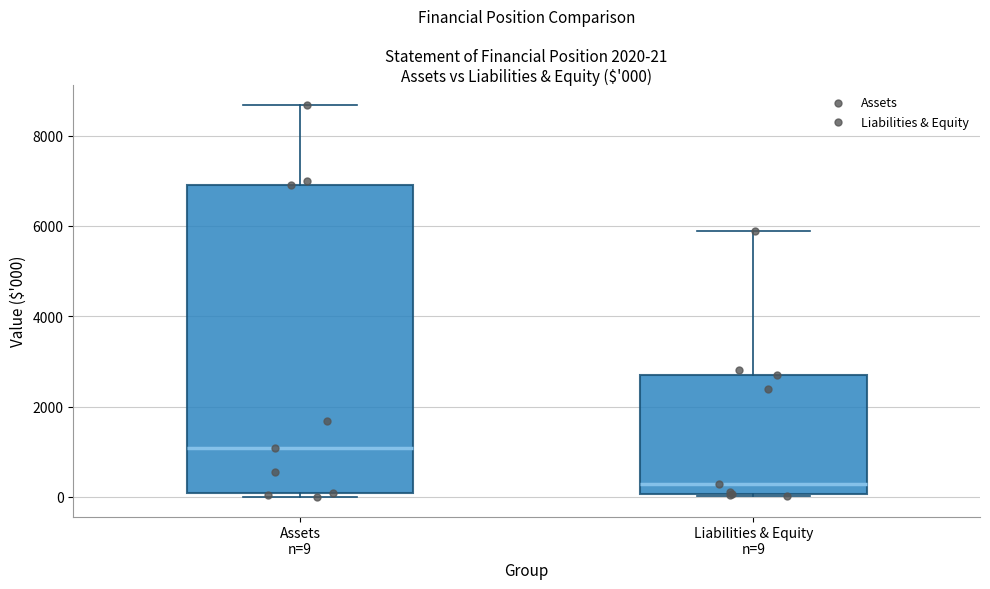

Comparing the boxes themselves (not the whiskers), which one is the tallest?

Assets n=9